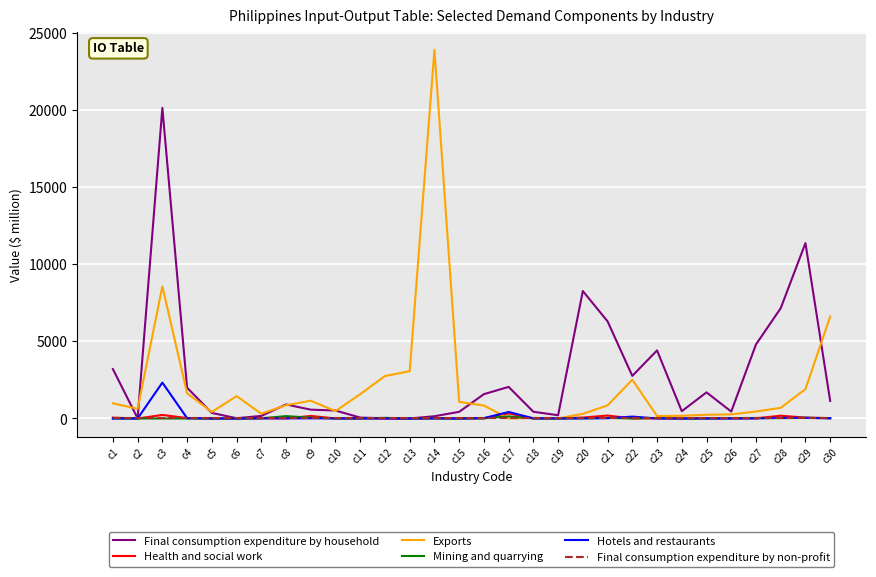

At which category is the sum across all series the highest?

c3